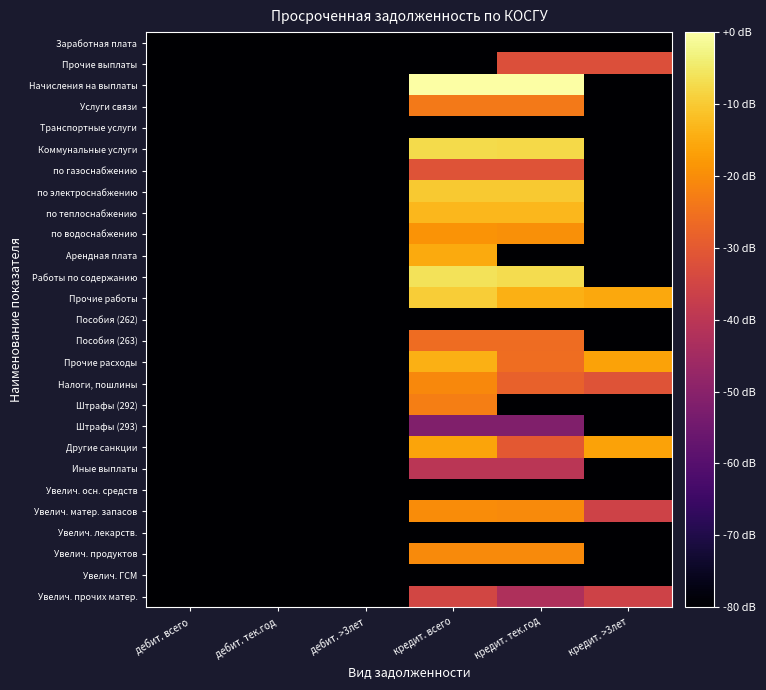

Between дебит. >3лет and кредит. всего, which series saw the biggest shift?

Начисления на выплаты